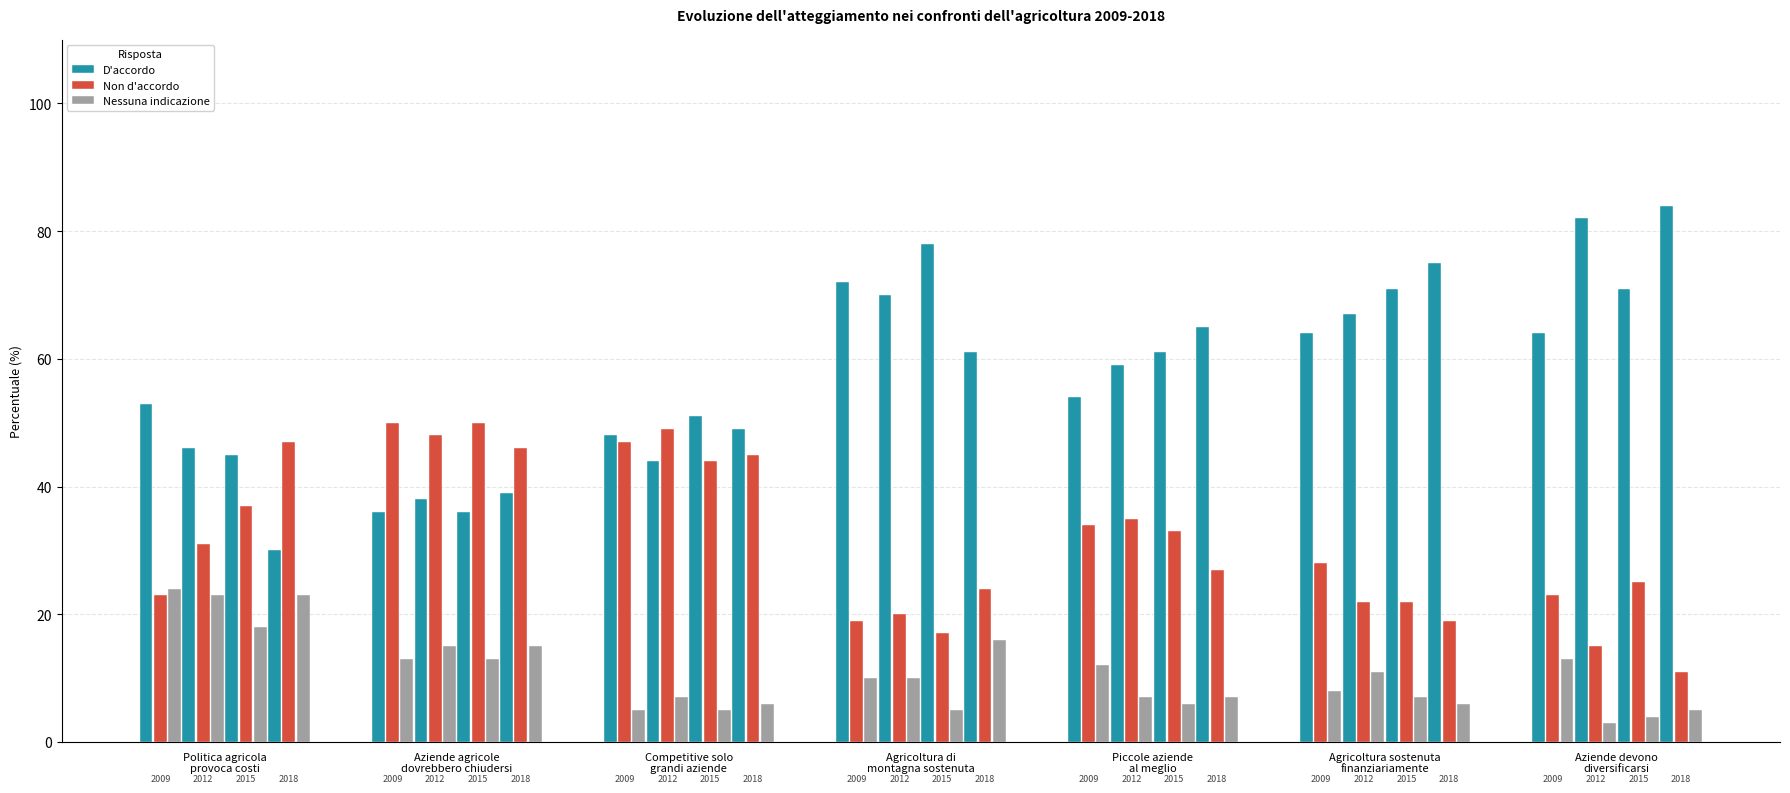

Rank the series by their average value, from lowest to highest.

Nessuna indicazione, Non d'accordo, D'accordo